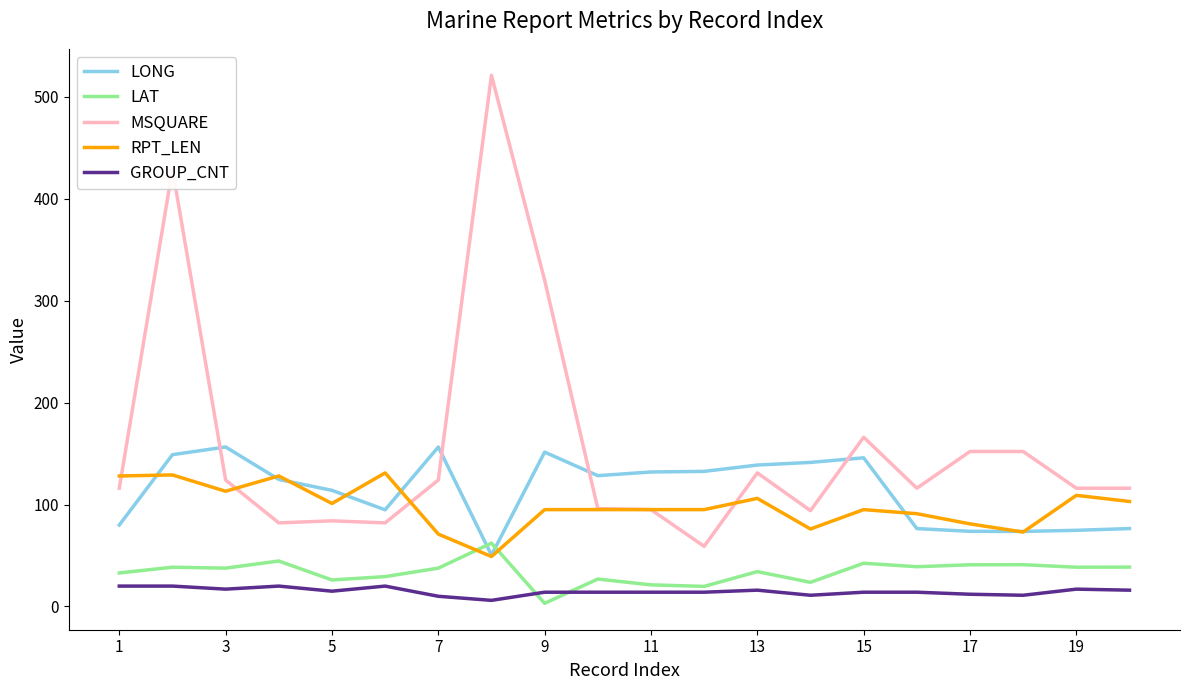

Which series has the largest range (max minus min)?

MSQUARE